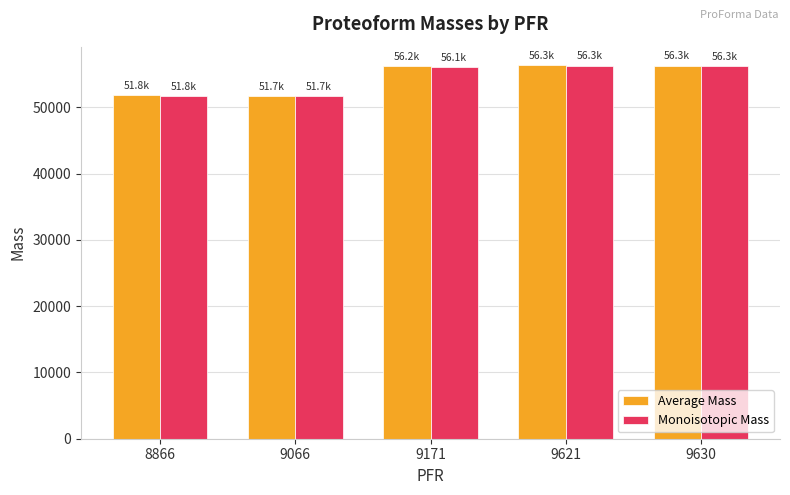

What is the minimum value for Average Mass?

51749.2